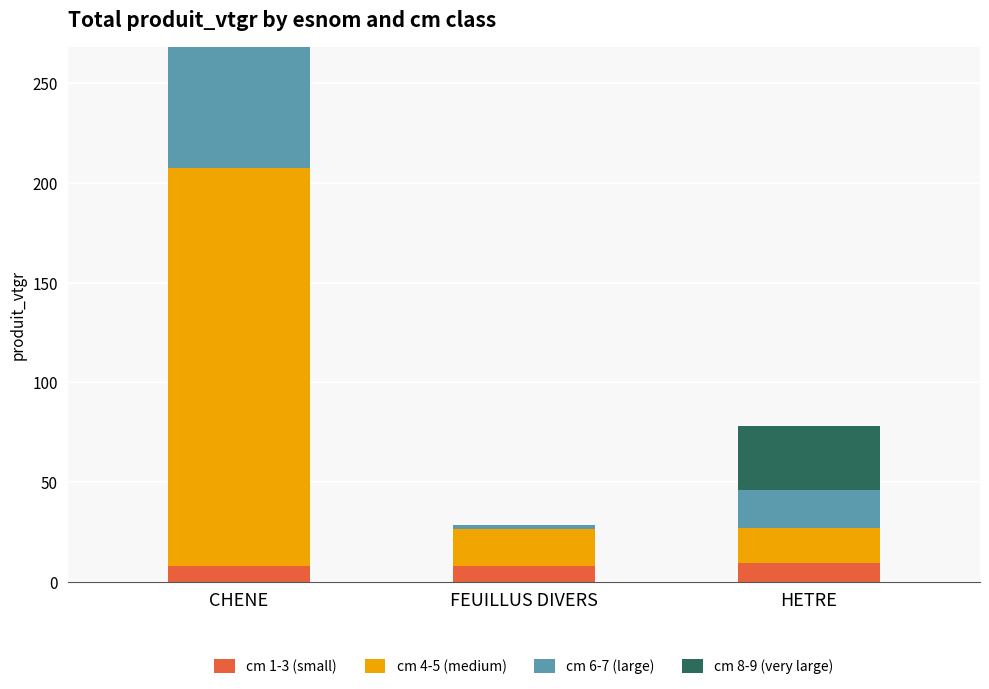

Reading left to right, transcribe the values for cm 1-3 (small).

CHENE=8.2	FEUILLUS DIVERS=8.2	HETRE=9.3